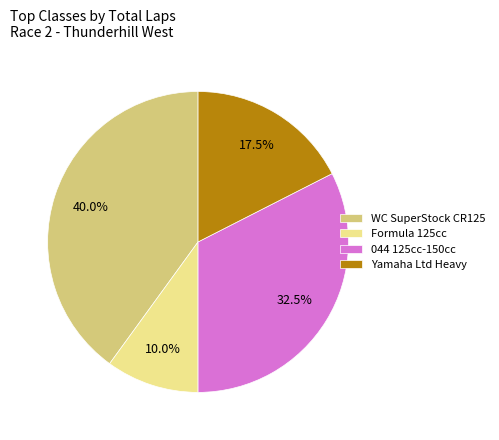

Which has a higher value, Yamaha Ltd Heavy or 044 125cc-150cc?

044 125cc-150cc